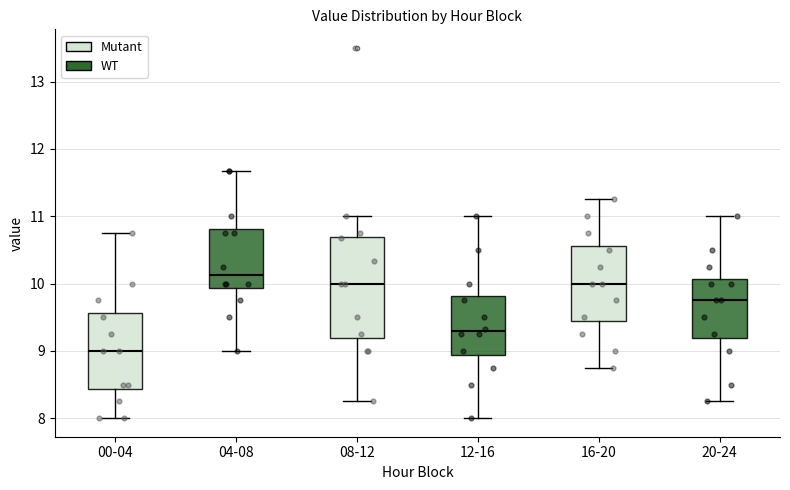

Where does the upper whisker of the box for 16-20 end on the y-axis? The values are not printed on the chart, so give them approximately, as read against the axis.

11.3